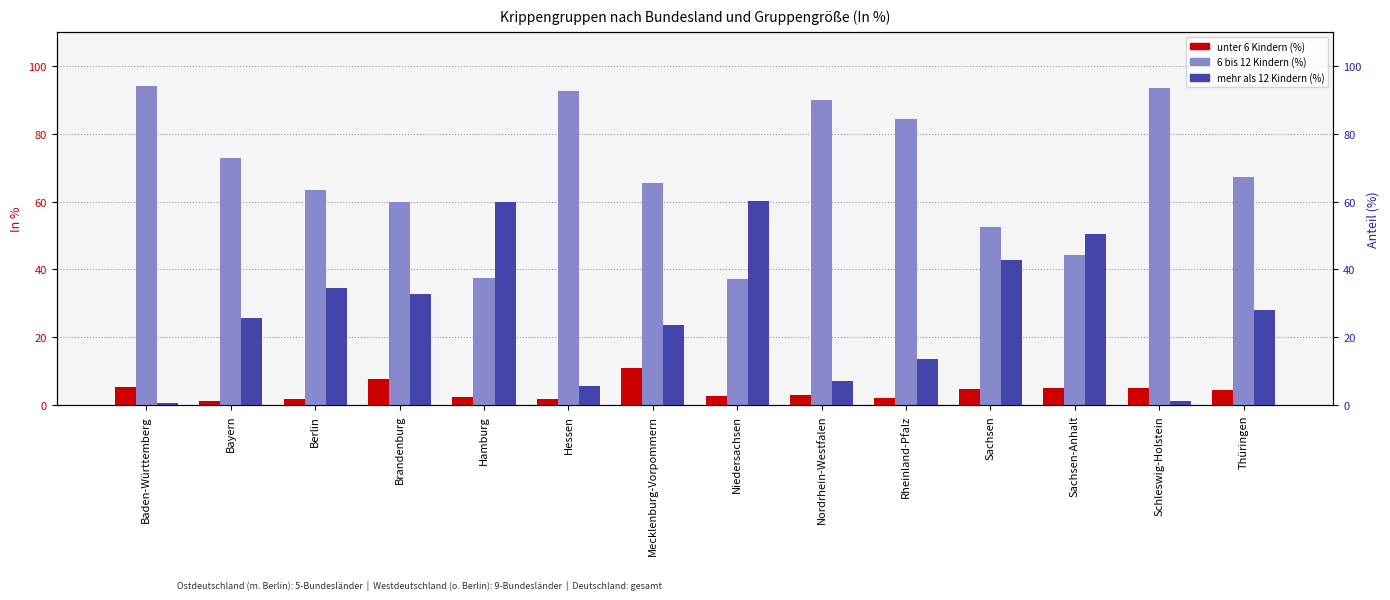

Is it true that unter 6 Kindern (%) equals 10.9 at Mecklenburg-Vorpommern?

True